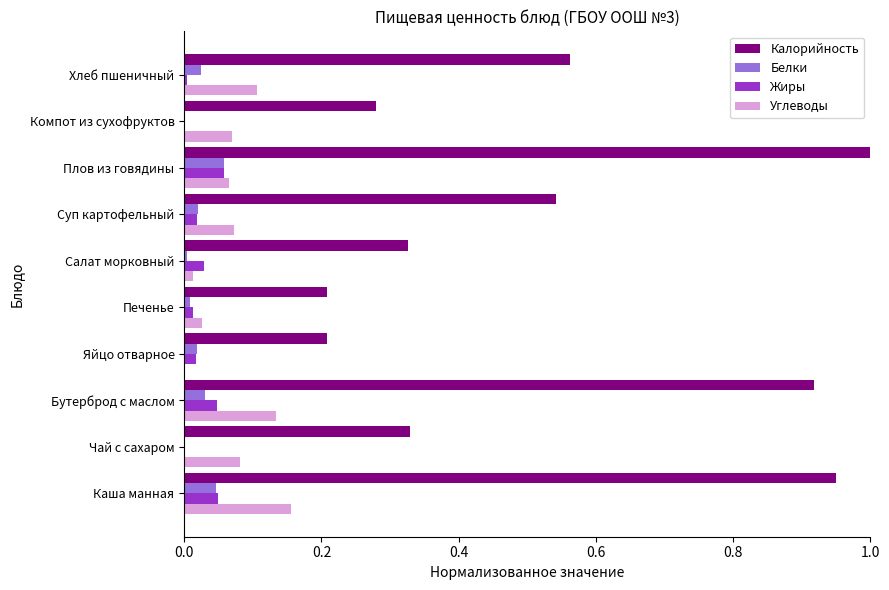

The value of Белки at Суп картофельный is 0.0. True or false?

True